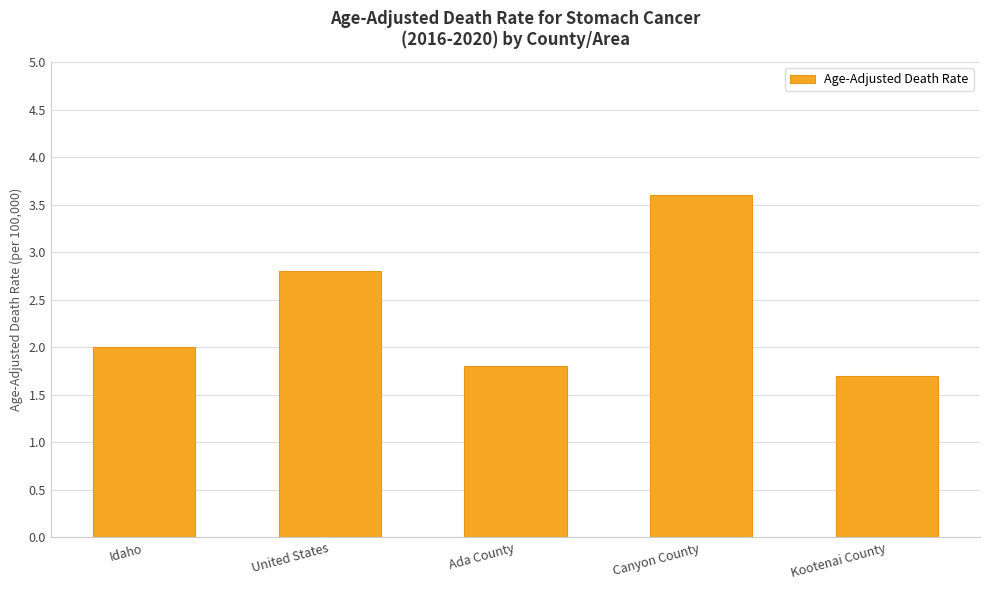

Are the bars horizontal?

No